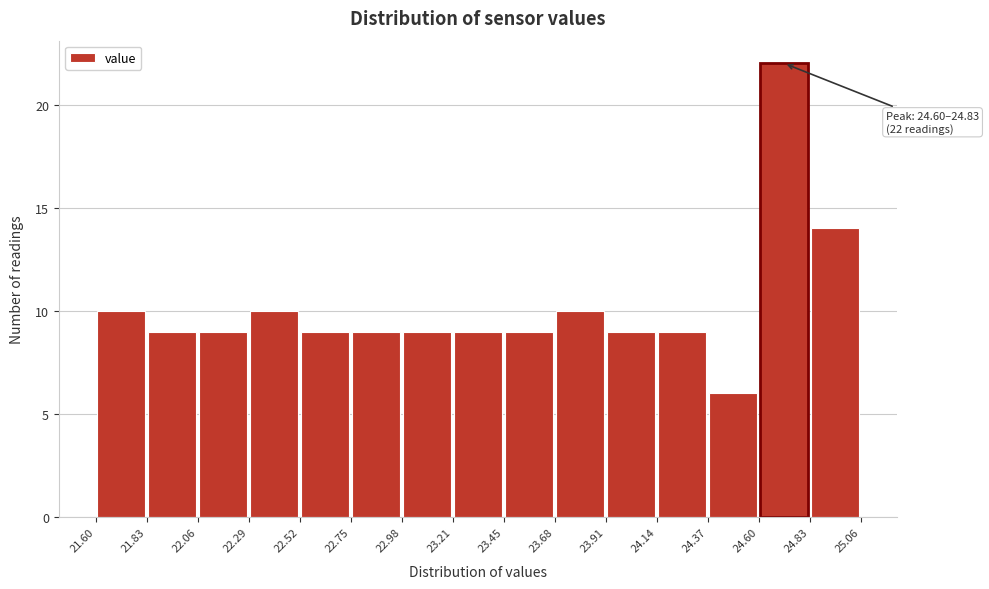

Over which range of the x-axis is the bar tallest?

24.60 to 24.83